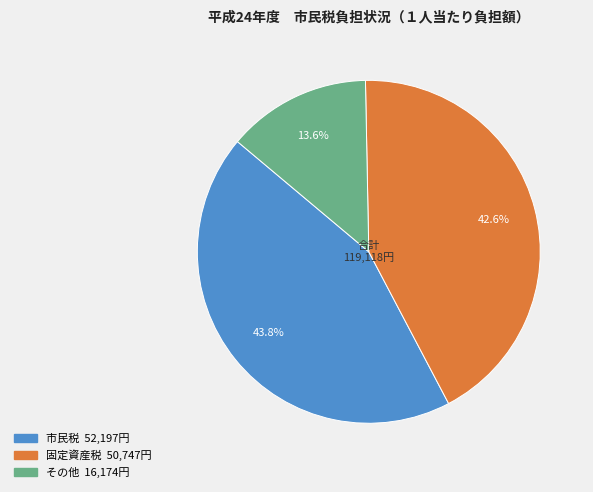

Rank the categories by value from highest to lowest.

市民税, 固定資産税, その他